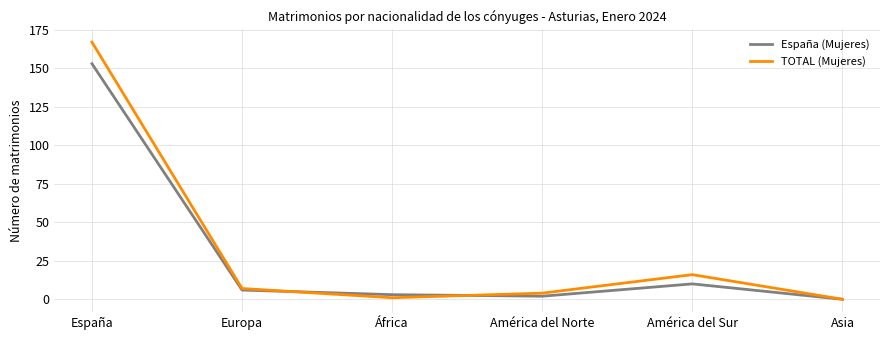

The España (Mujeres) series shows 37 at España. True or false?

False